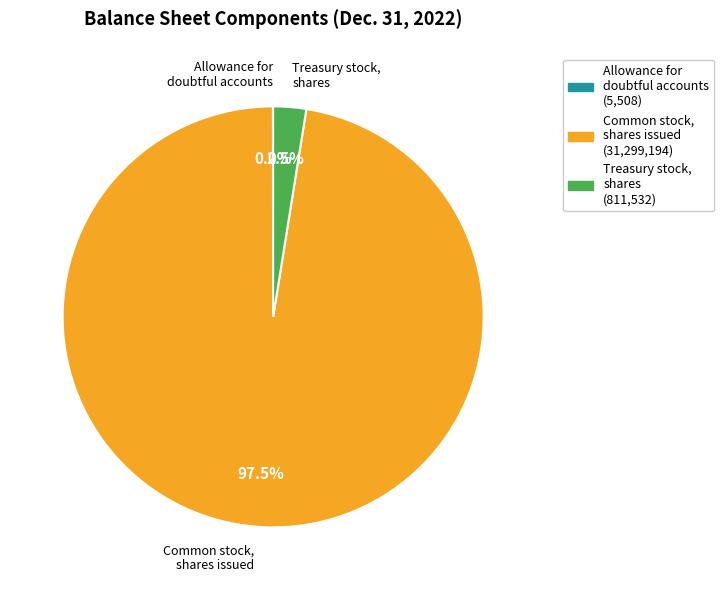

Which slice represents more than half of the pie?

Common stock, shares issued